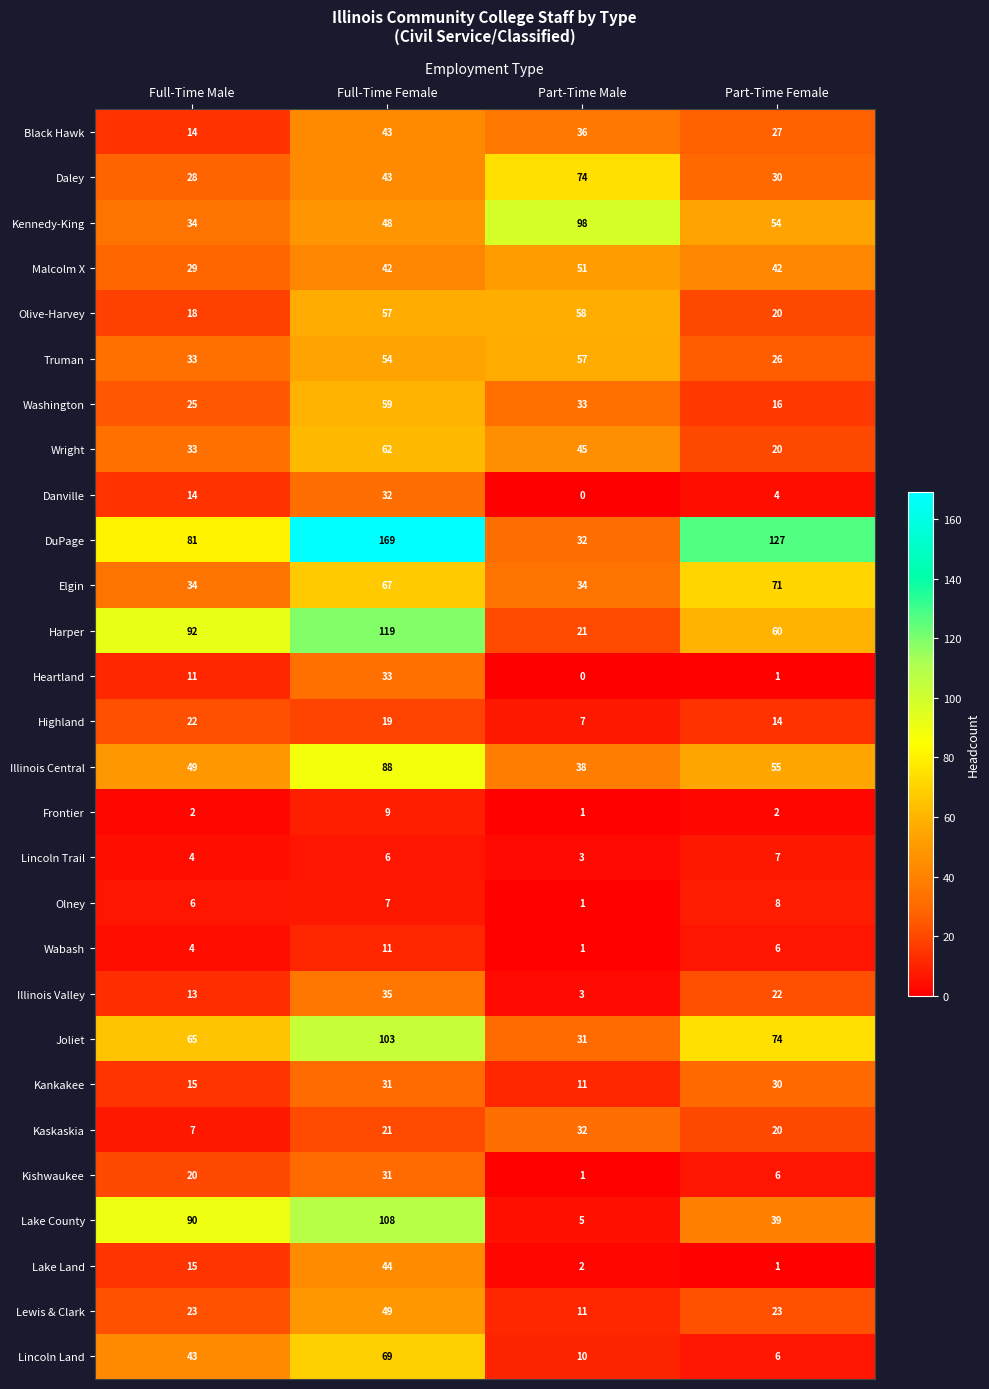

Where does the Illinois Valley series first go above 22?

Full-Time Female